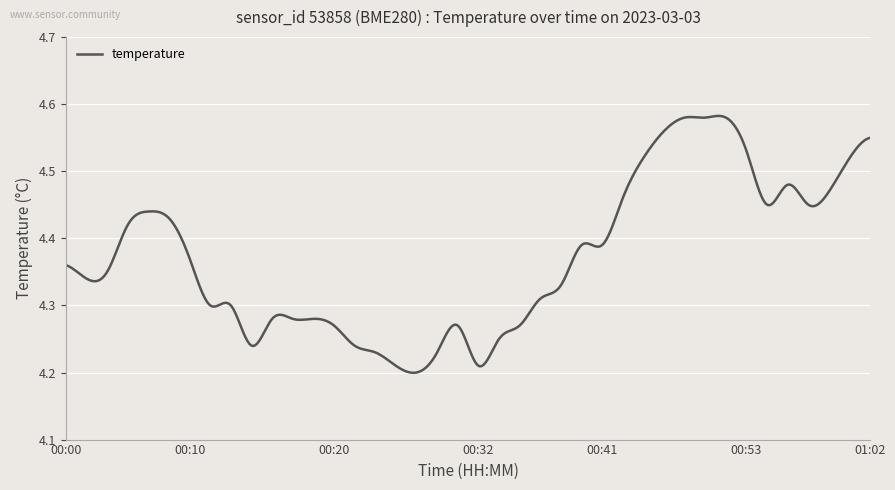

How many lines are shown in the chart?

1